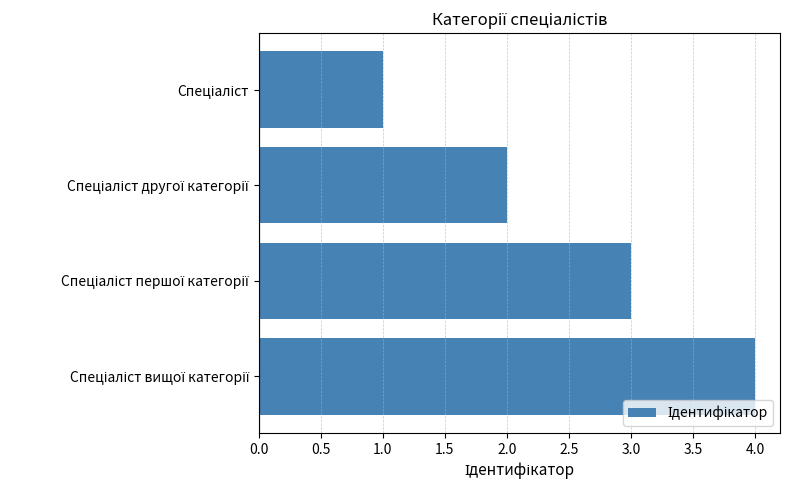

What is the difference between the maximum and minimum values?

3